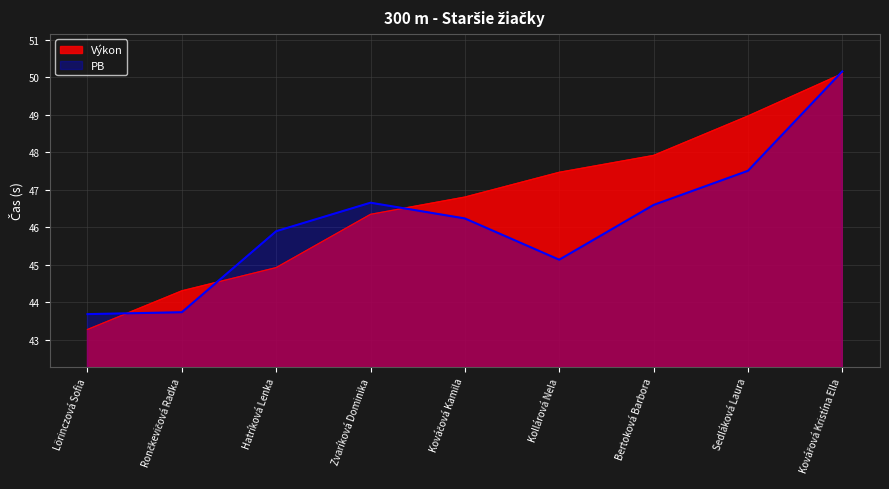

Read the PB value at Zvaríková Dominika.

46.7